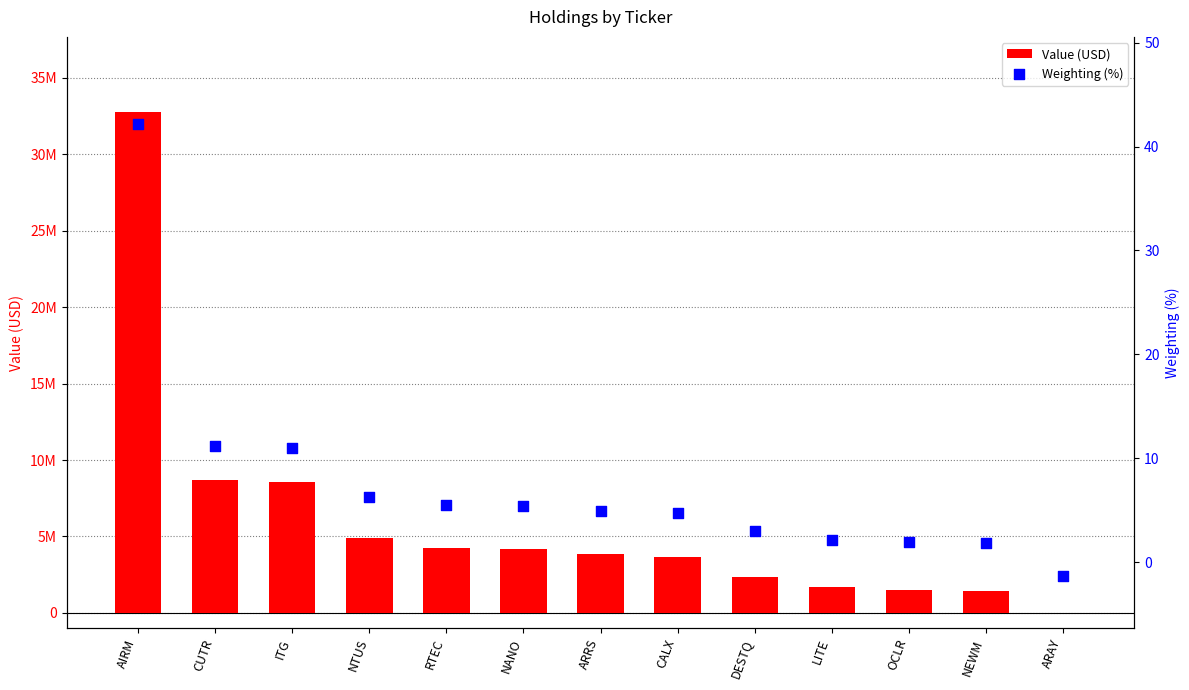

What are all the series names shown in the legend?

Value (USD), Weighting (%)